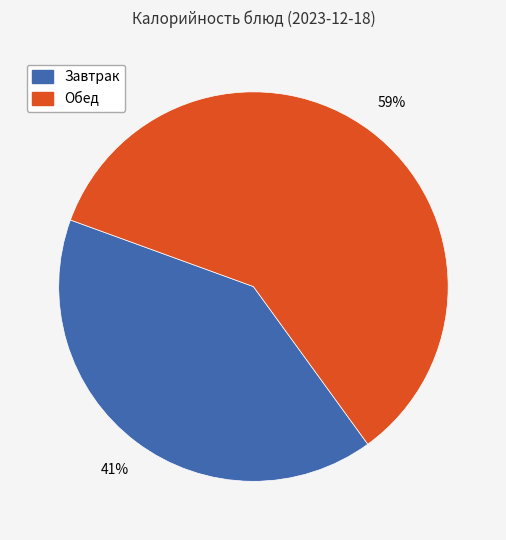

Is there any slice that represents more than half of the pie?

Yes